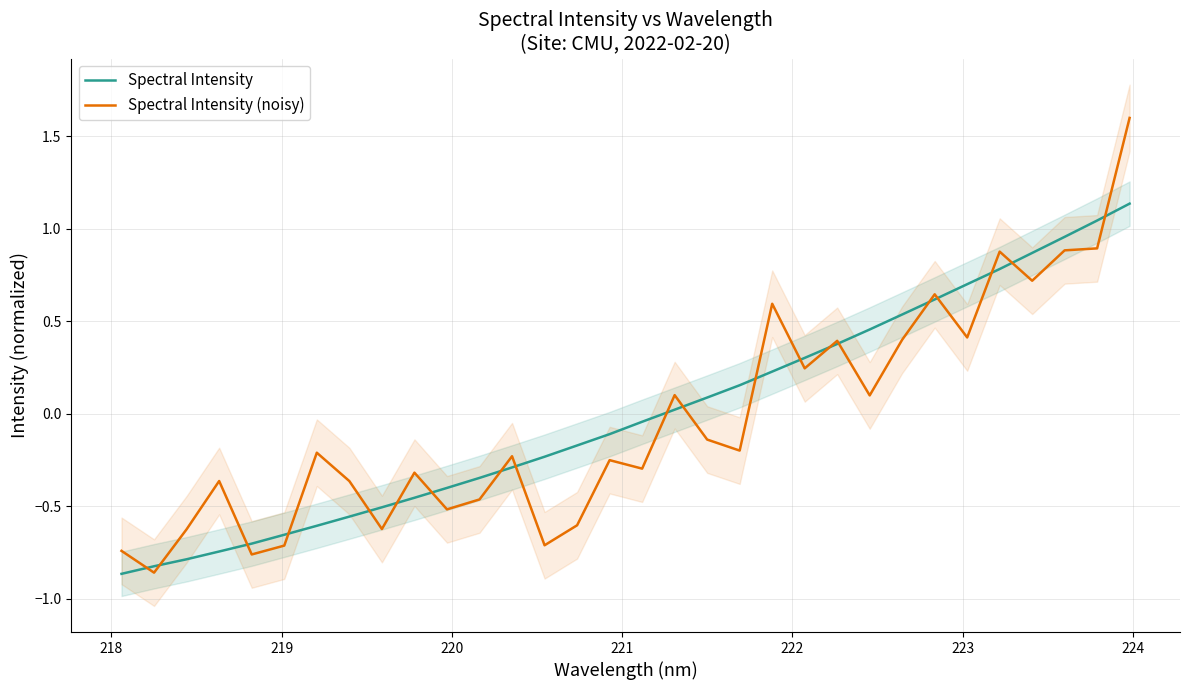

Is the value of Spectral Intensity (noisy) at 26 greater than the value of Spectral Intensity at 20?

Yes